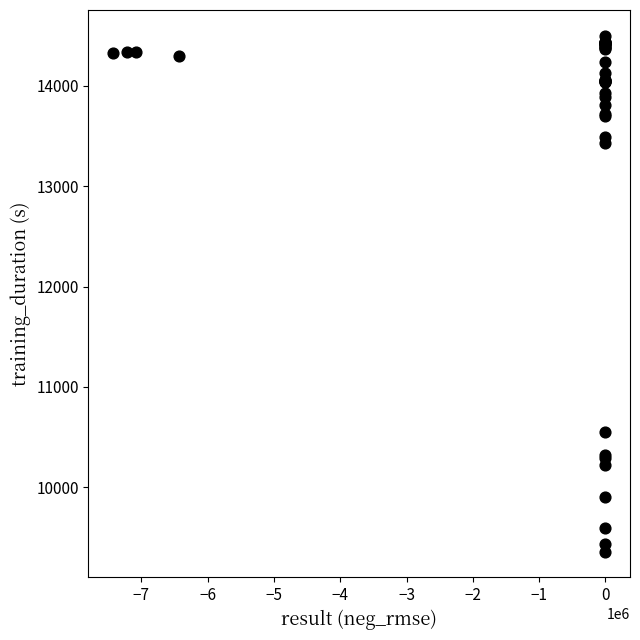

What Y value in the scatter plot is closest to 11929?

10555.8